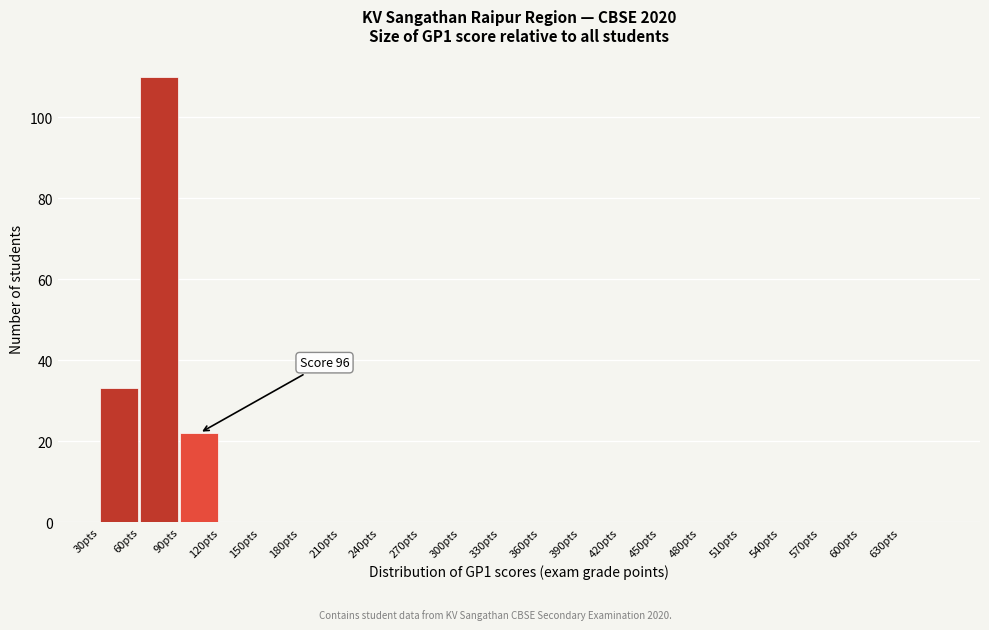

Over which range of the x-axis is the bar tallest?

60 to 90